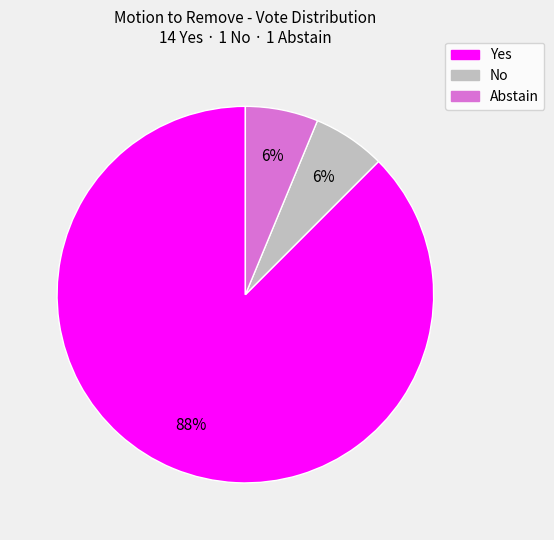

Is there a majority slice in this chart?

Yes